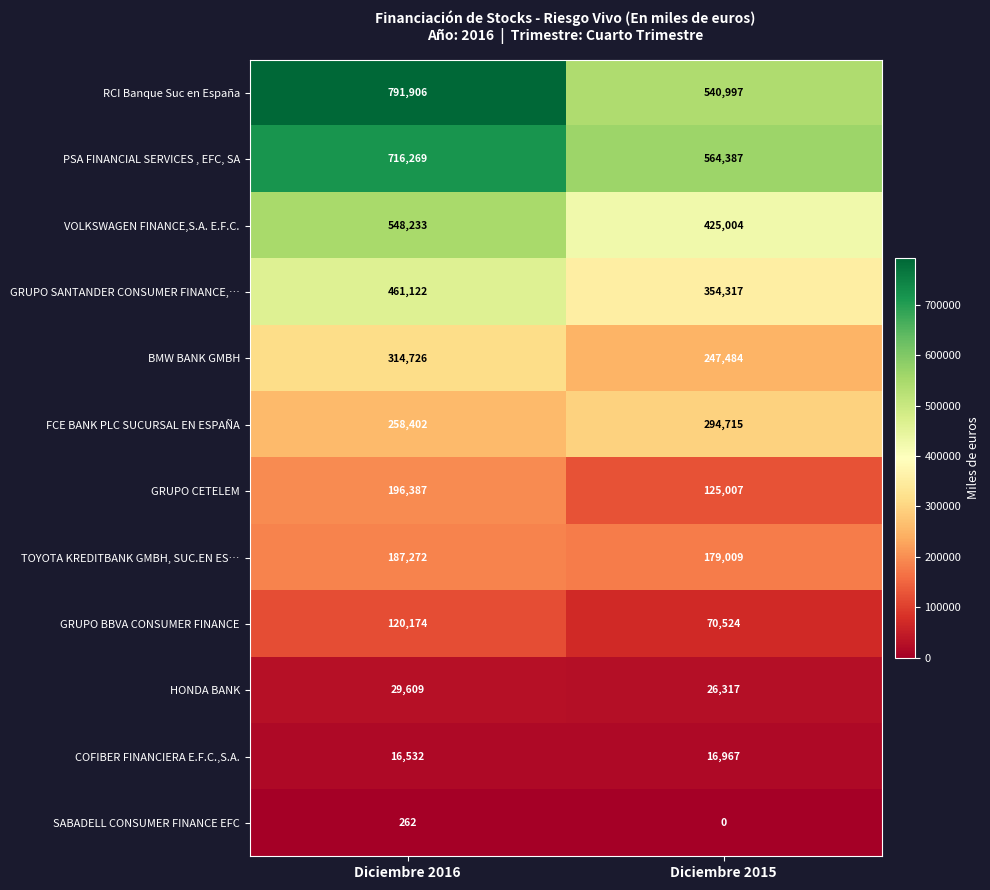

Reading right to left, extract all data points from this chart.

RCI Banque Suc en España: Diciembre 2015=540997	Diciembre 2016=791906
PSA FINANCIAL SERVICES , EFC, SA: Diciembre 2015=564387	Diciembre 2016=716269
VOLKSWAGEN FINANCE,S.A. E.F.C.: Diciembre 2015=425004	Diciembre 2016=548233
GRUPO SANTANDER CONSUMER FINANCE,…: Diciembre 2015=354317	Diciembre 2016=461122
BMW BANK GMBH: Diciembre 2015=247484	Diciembre 2016=314726
FCE BANK PLC SUCURSAL EN ESPAÑA: Diciembre 2015=294715	Diciembre 2016=258402
GRUPO CETELEM: Diciembre 2015=125007	Diciembre 2016=196387
TOYOTA KREDITBANK GMBH, SUC.EN ES…: Diciembre 2015=179009	Diciembre 2016=187272
GRUPO BBVA CONSUMER FINANCE: Diciembre 2015=70524	Diciembre 2016=120174
HONDA BANK: Diciembre 2015=26317	Diciembre 2016=29609
COFIBER FINANCIERA E.F.C.,S.A.: Diciembre 2015=16967	Diciembre 2016=16532
SABADELL CONSUMER FINANCE EFC: Diciembre 2015=0	Diciembre 2016=262